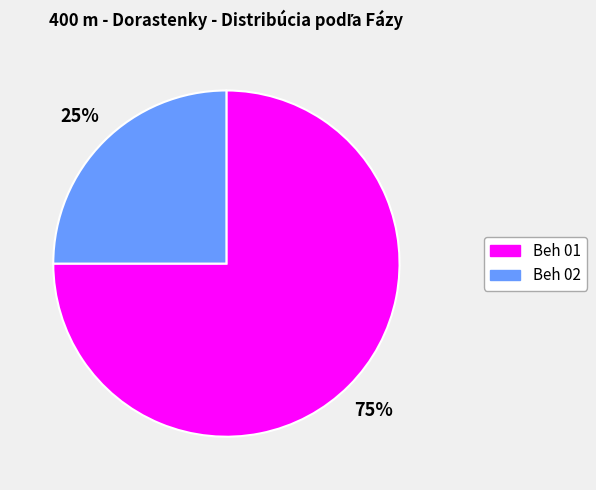

To the nearest percent, what portion does Beh 02 represent?

25%